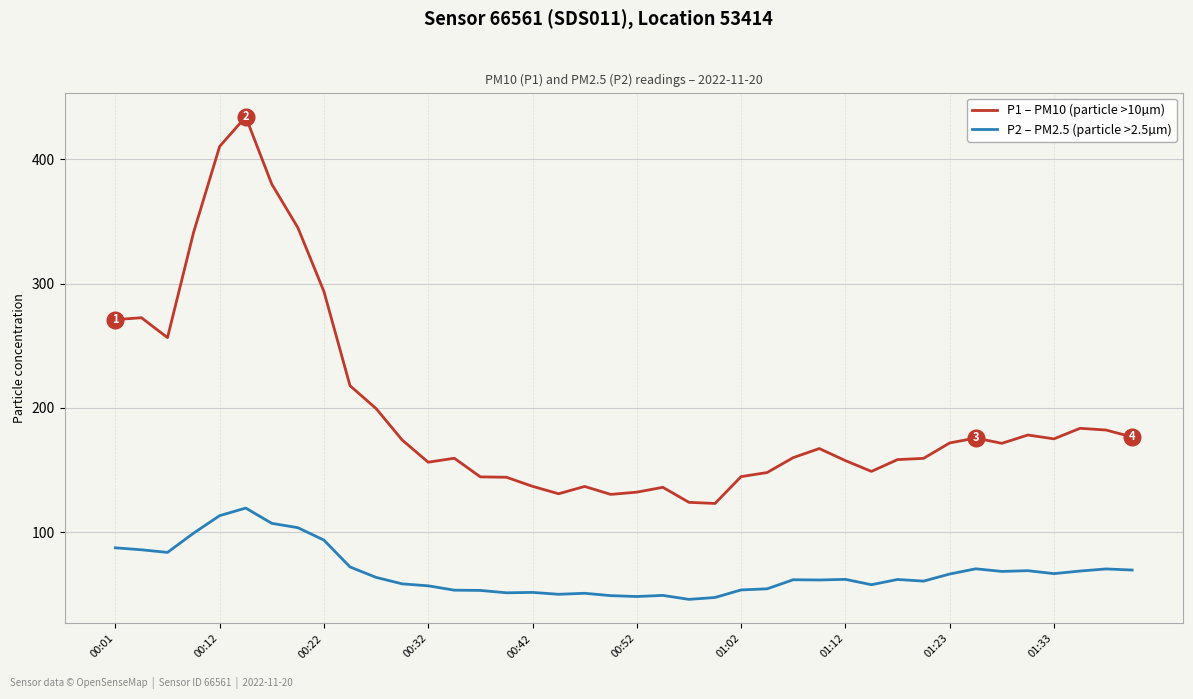

True or false: P2 – PM2.5 (particle >2.5µm) and P1 – PM10 (particle >10µm) intersect in this chart.

False